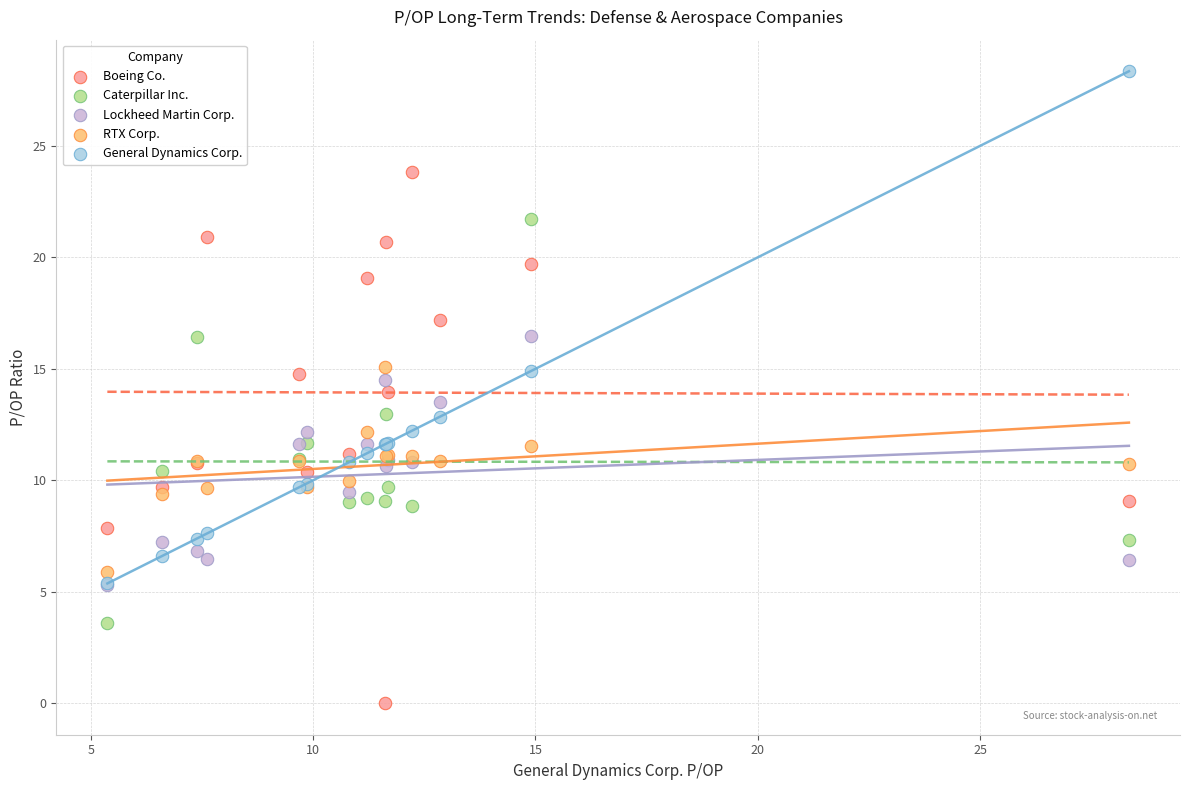

Which series contains the lowest Y value?

Boeing Co.